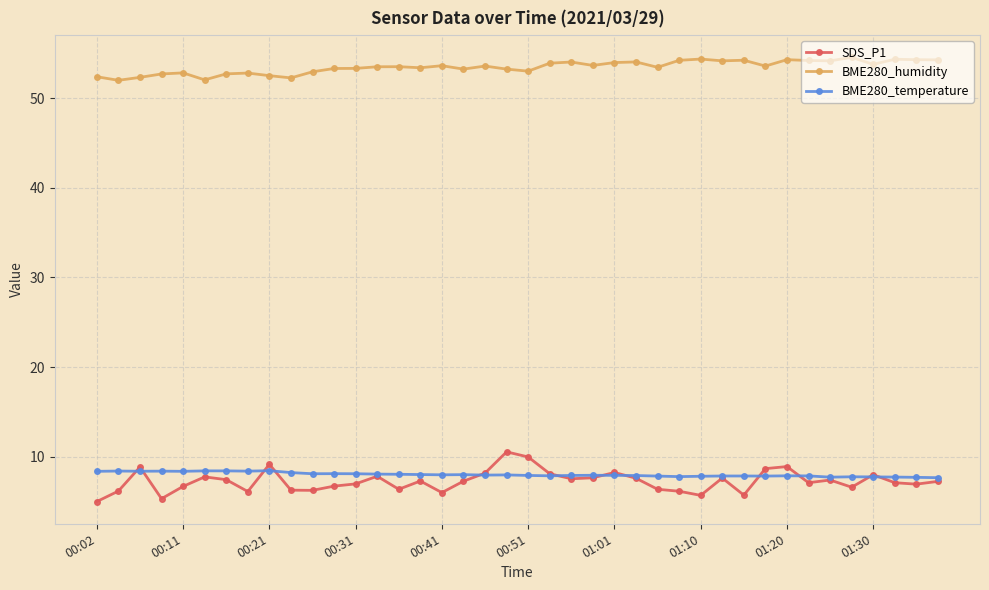

What is the value of the SDS_P1 point at the 7th from the left?

7.5